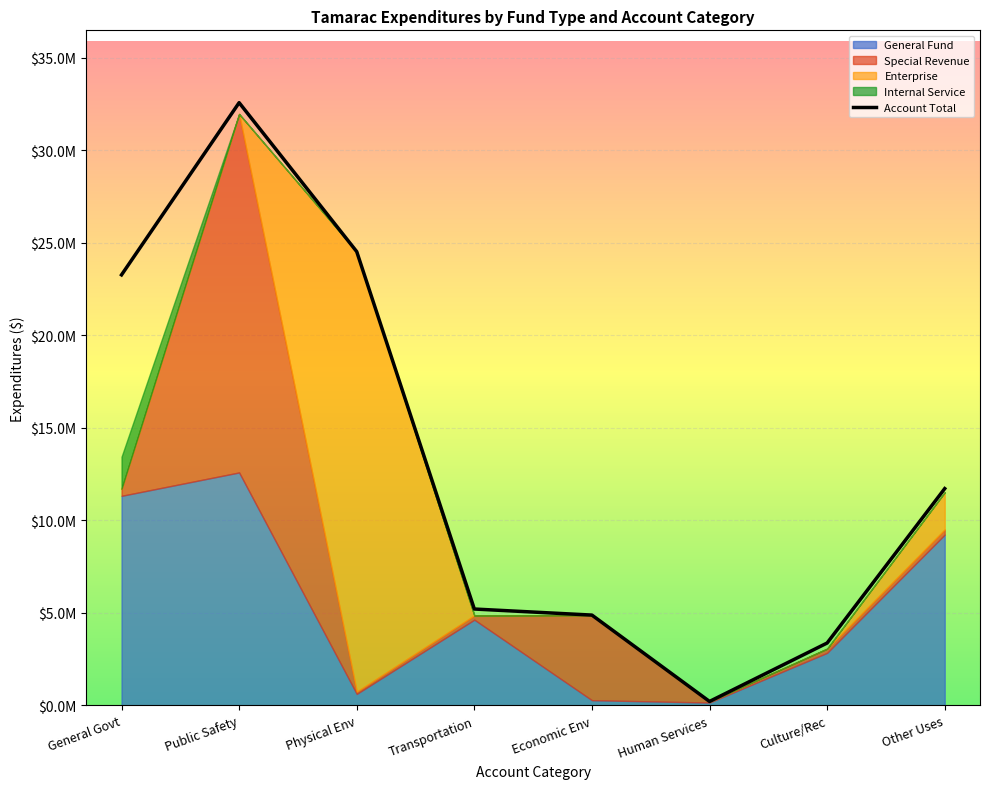

List the labels in order of value, smallest first.

Human Services, Culture/Rec, Economic Env, Transportation, Other Uses, General Govt, Physical Env, Public Safety